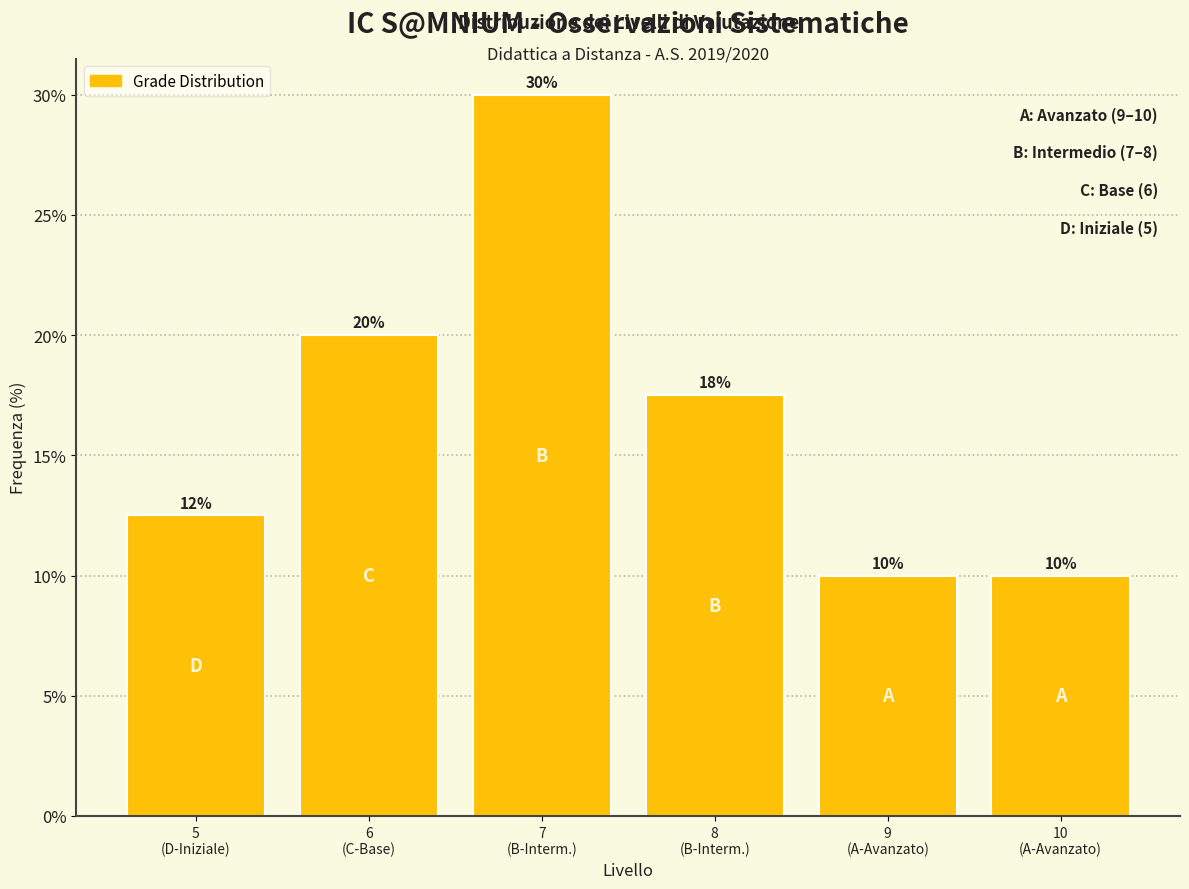

What is the average value?

16.7